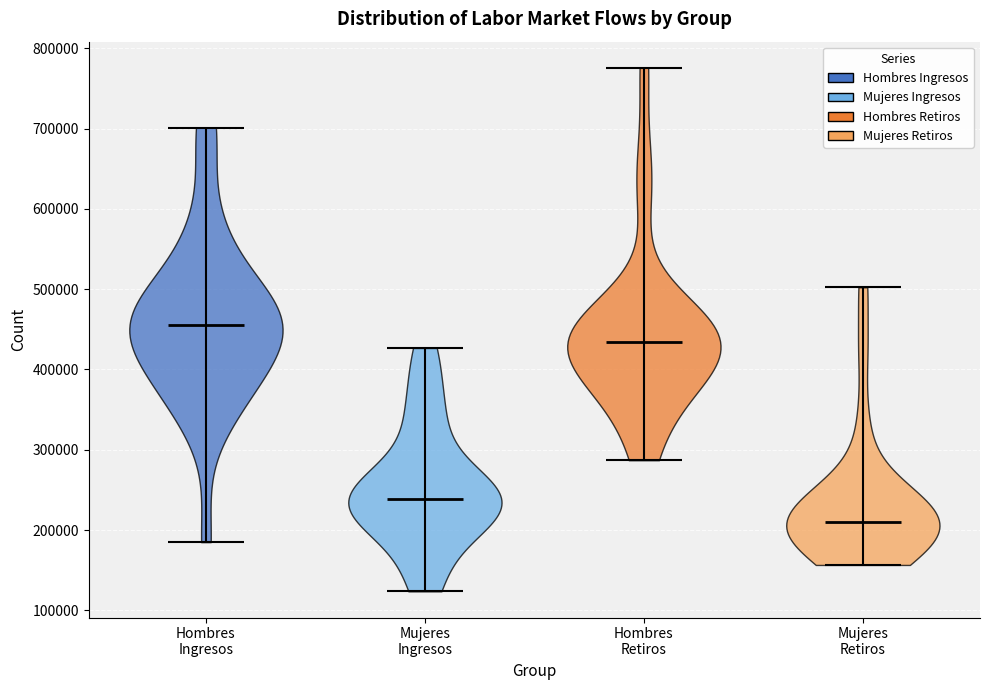

Reading left to right, read every violin against the y-axis: where its median line is, and the lowest and highest points it reaches. The values are not printed on the chart, so give them approximately, as read against the axis.

Hombres Ingresos: median line 460000, lowest point 180000, highest point 700000
Mujeres Ingresos: median line 240000, lowest point 120000, highest point 430000
Hombres Retiros: median line 430000, lowest point 290000, highest point 780000
Mujeres Retiros: median line 210000, lowest point 160000, highest point 500000